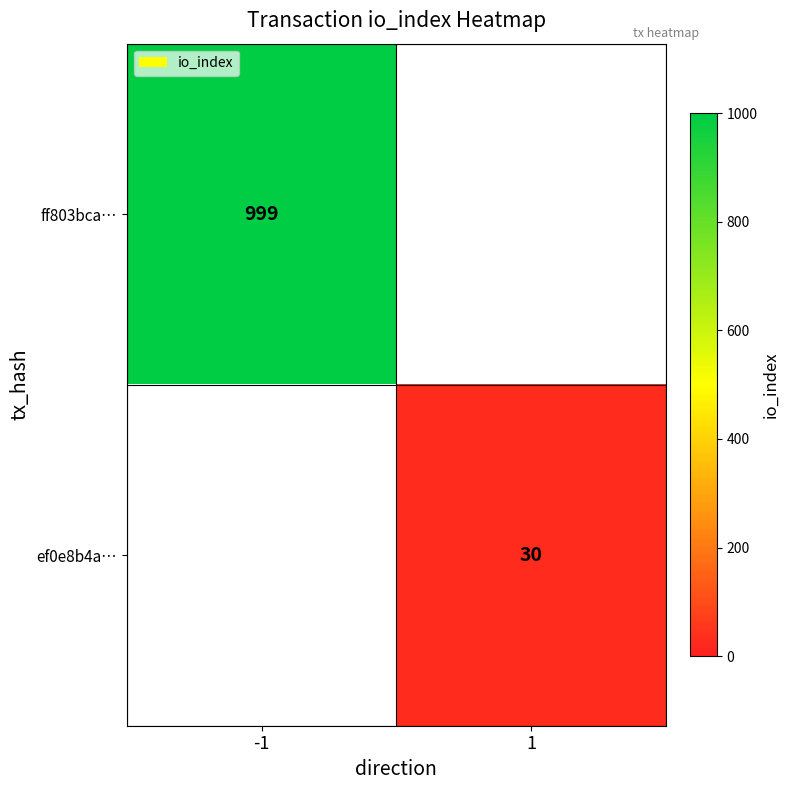

The value of ff803bca… at -1 is 264. True or false?

False